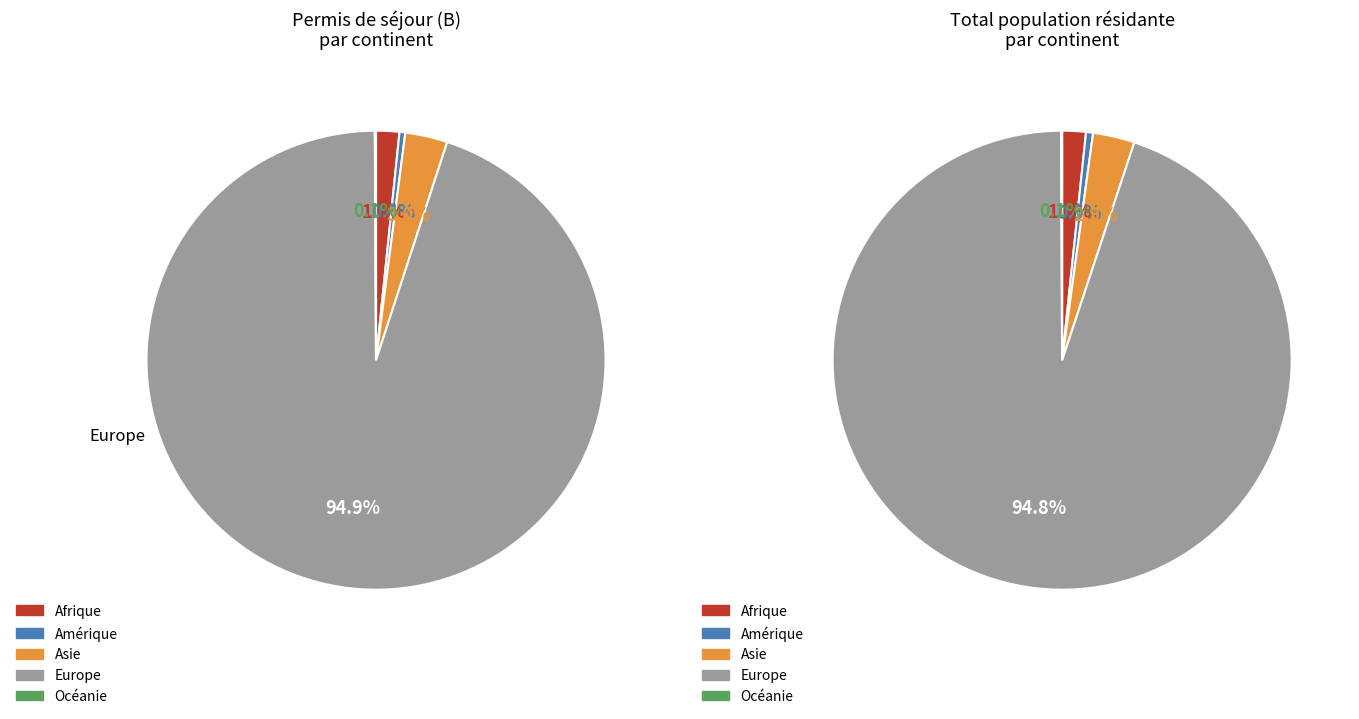

Which has a higher value, Amérique or Europe?

Europe